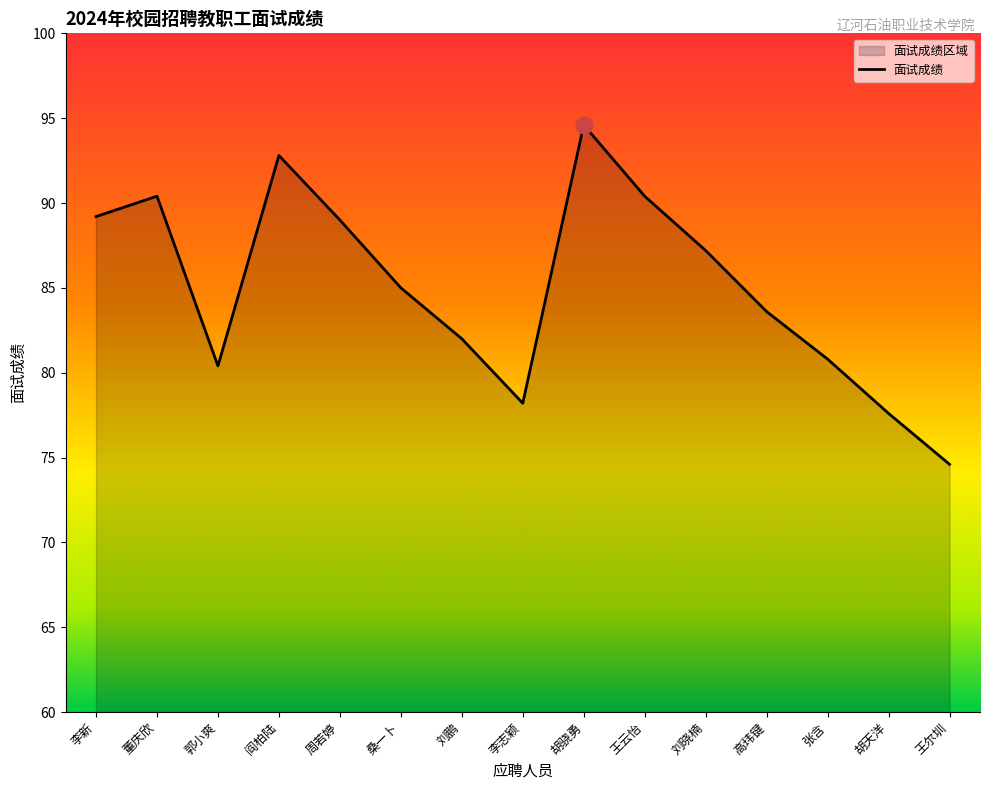

The value at 高玮键 is 83.6. True or false?

True